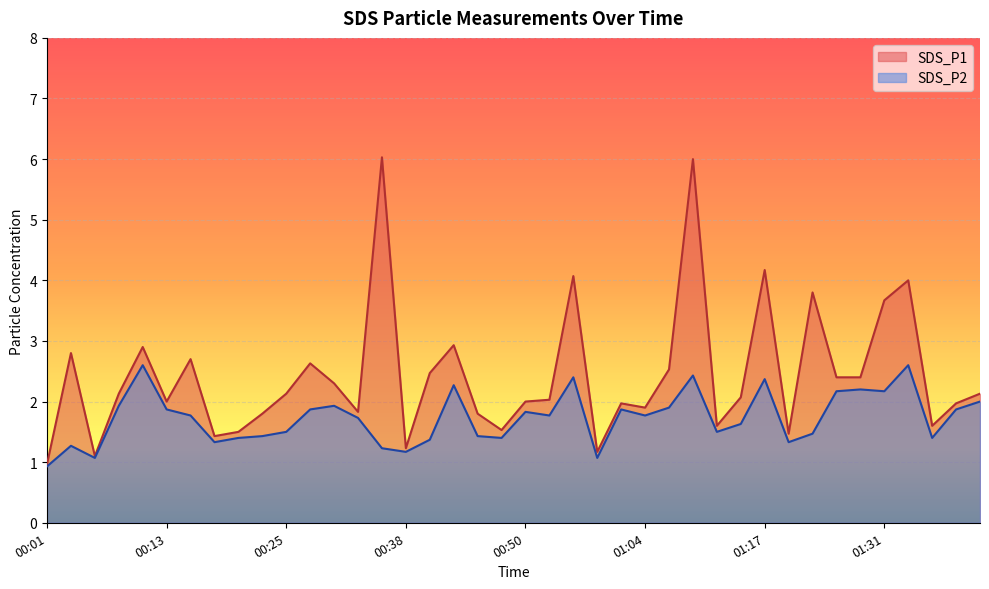

What position from the left is 00:10?

5